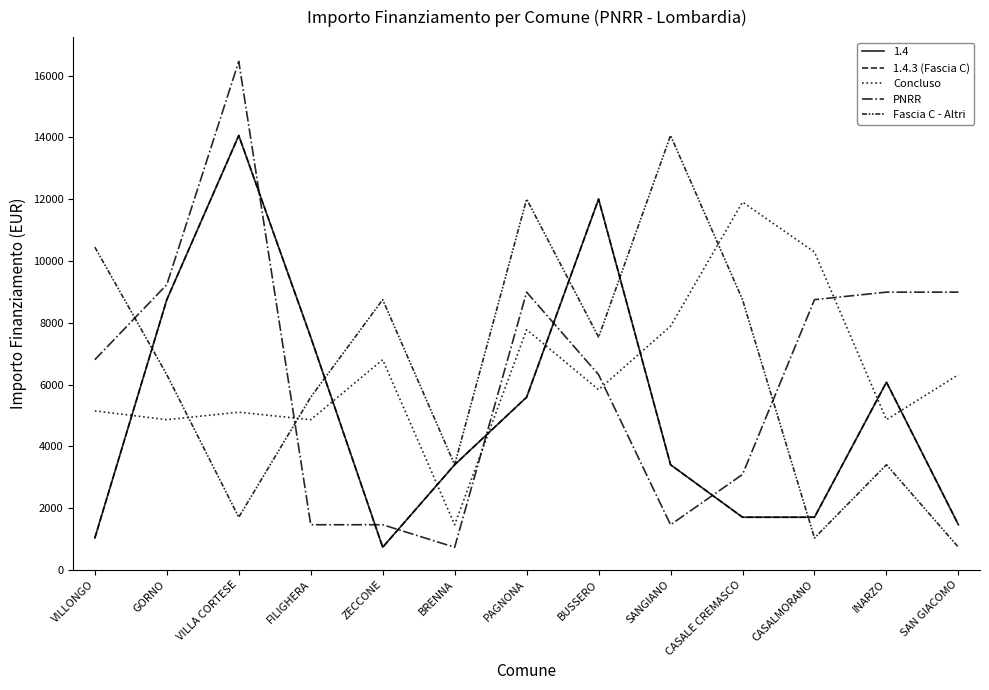

What is the label of the 11th point from the right?

VILLA CORTESE